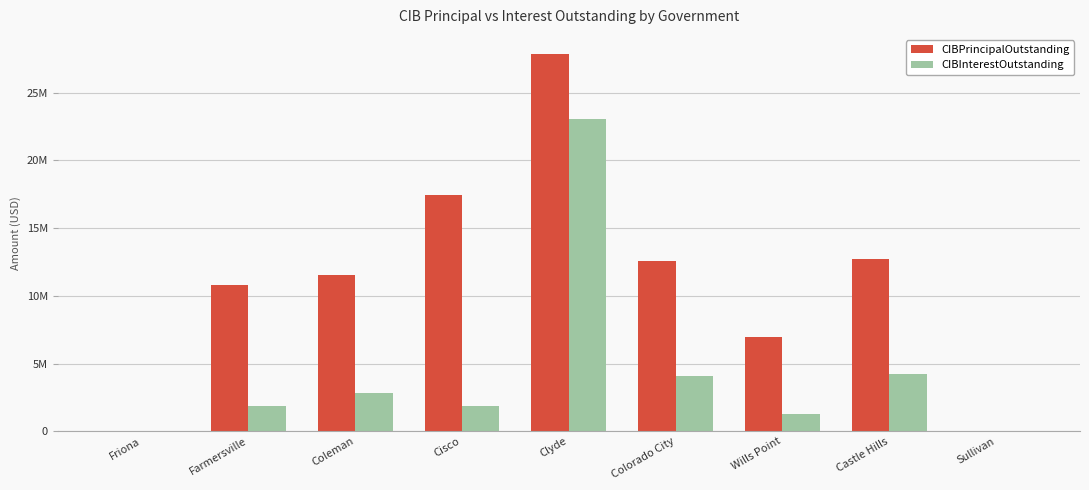

At which category is the sum across all series the highest?

Clyde